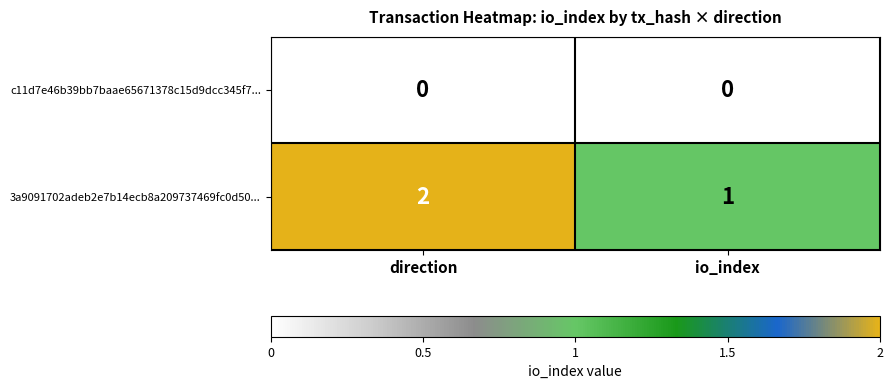

At how many categories does at least one series exceed 0?

2